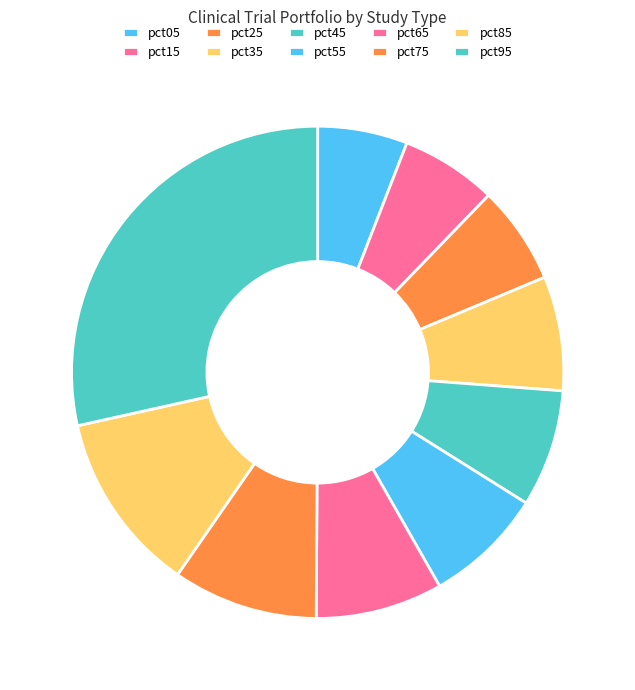

Count the number of slices in the pie.

10